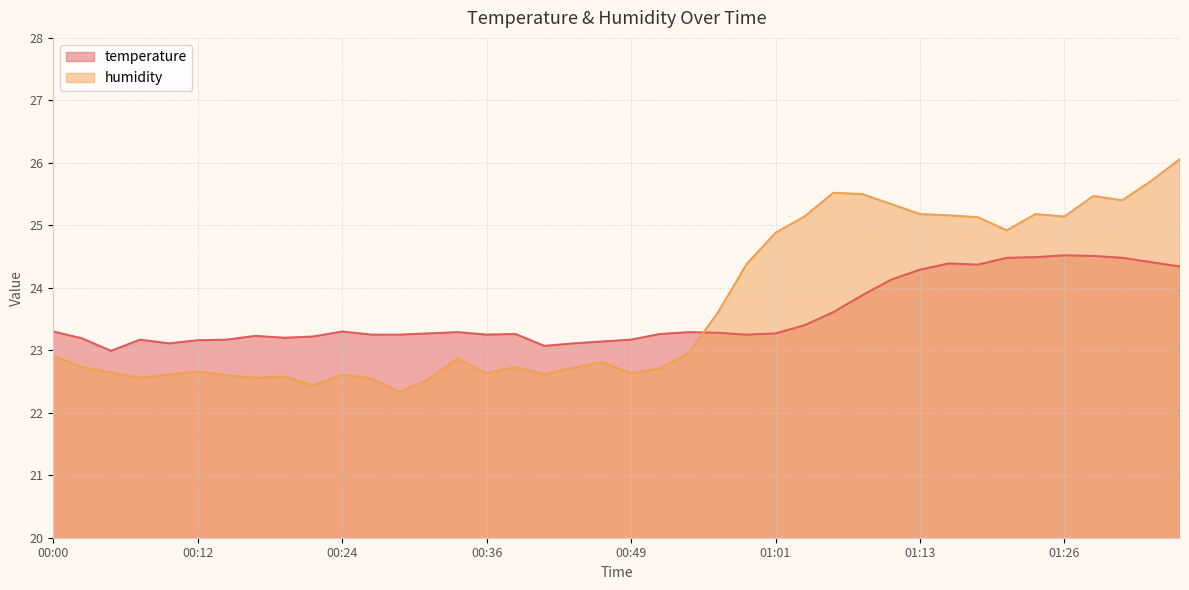

Which series changed the most between 00:24 and 01:31?

humidity